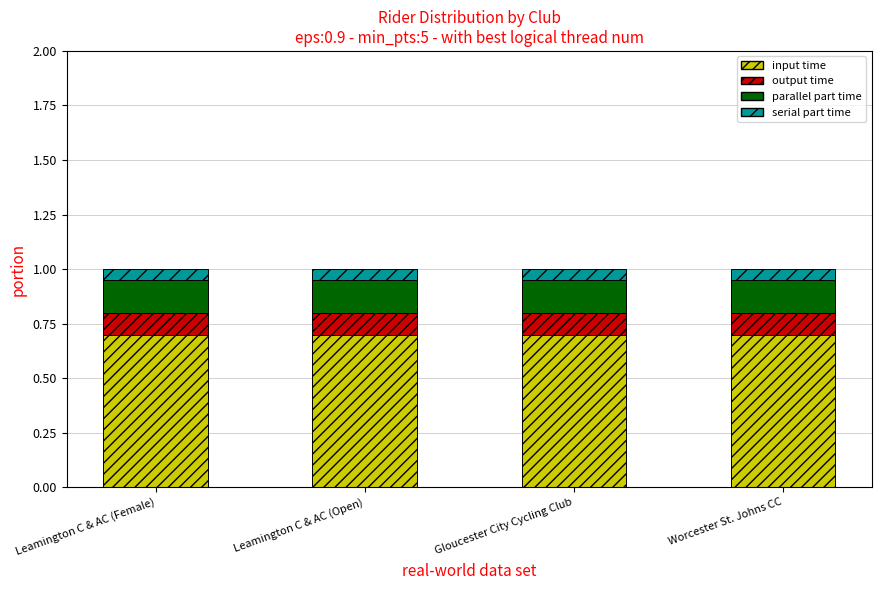

What is the approximate value of input time at Gloucester City Cycling Club?

0.7